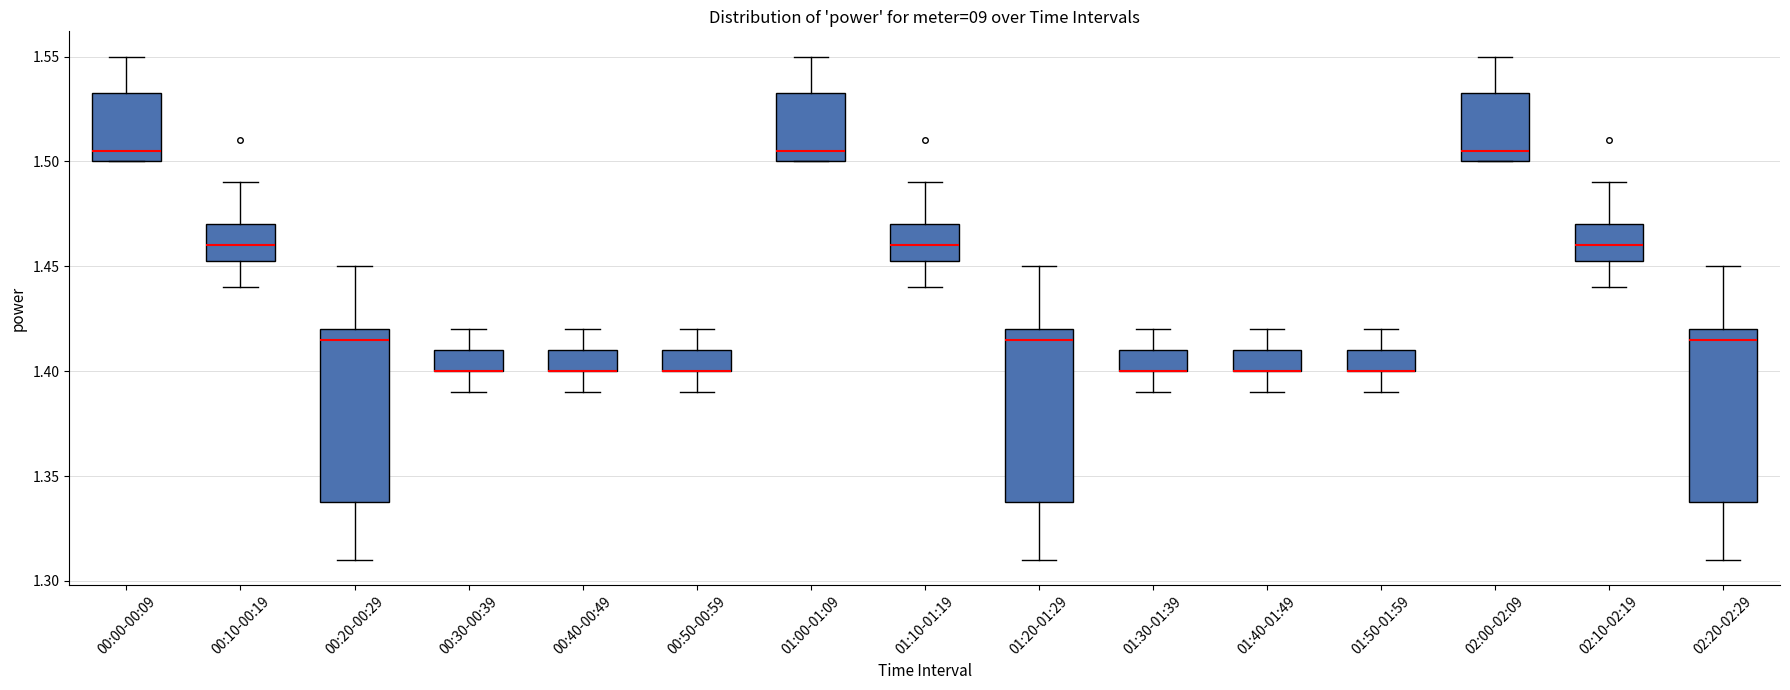

Where is the upper edge of the box for 01:30-01:39 on the y-axis? The values are not printed on the chart, so give them approximately, as read against the axis.

1.410